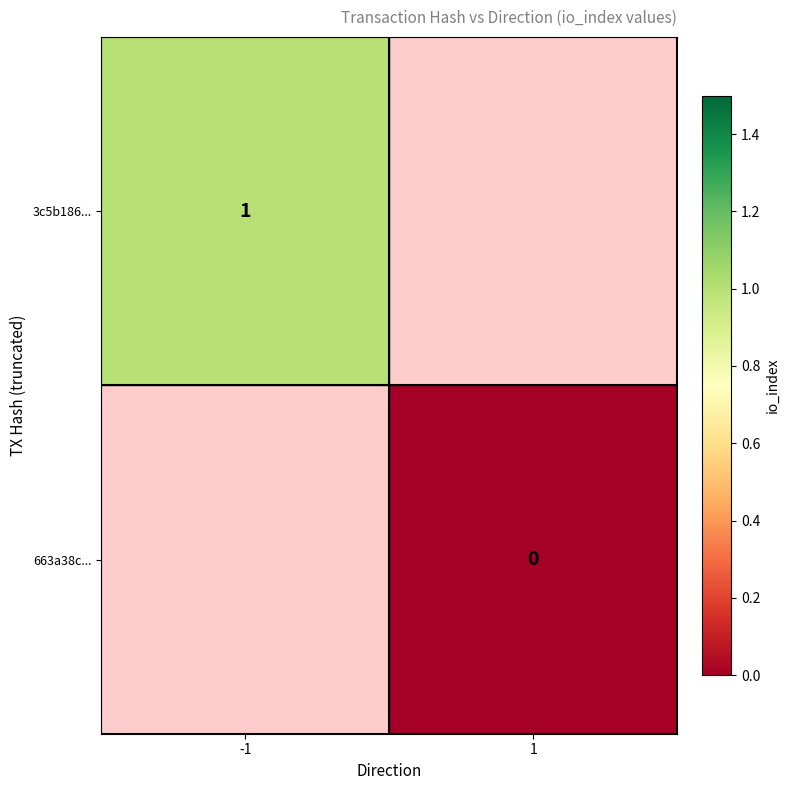

At which label does 663a38c... reach its peak?

-1